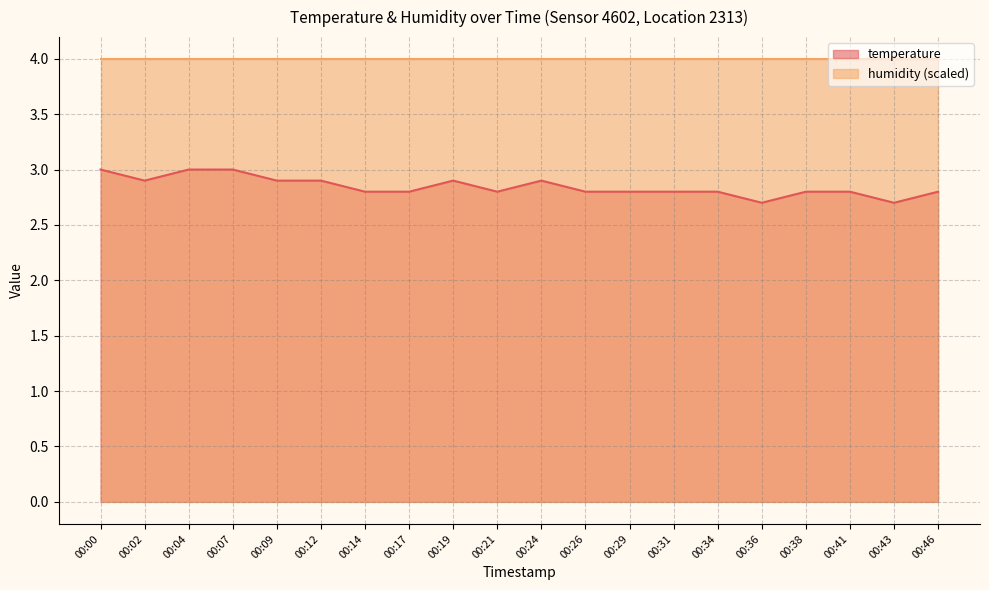

Where is the first local minimum?

00:02